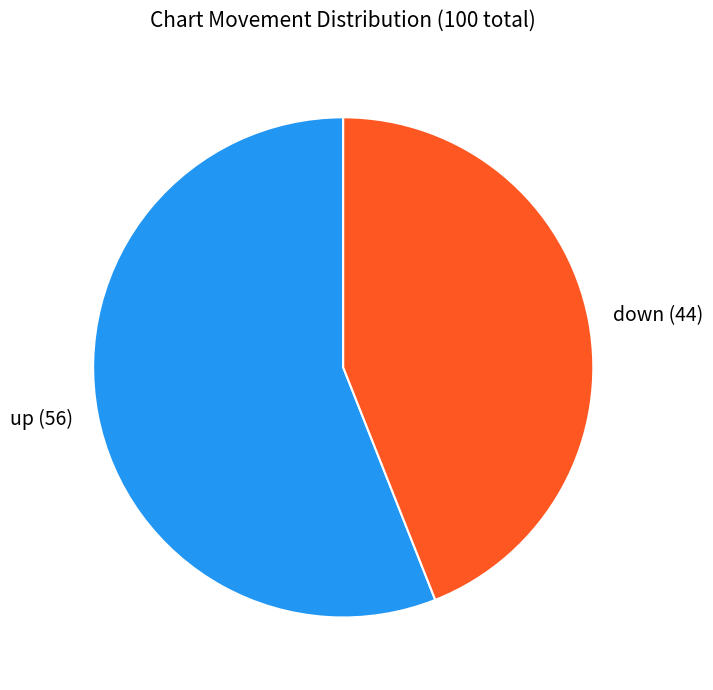

Approximately how many times larger is the value at down compared to up?

0.8